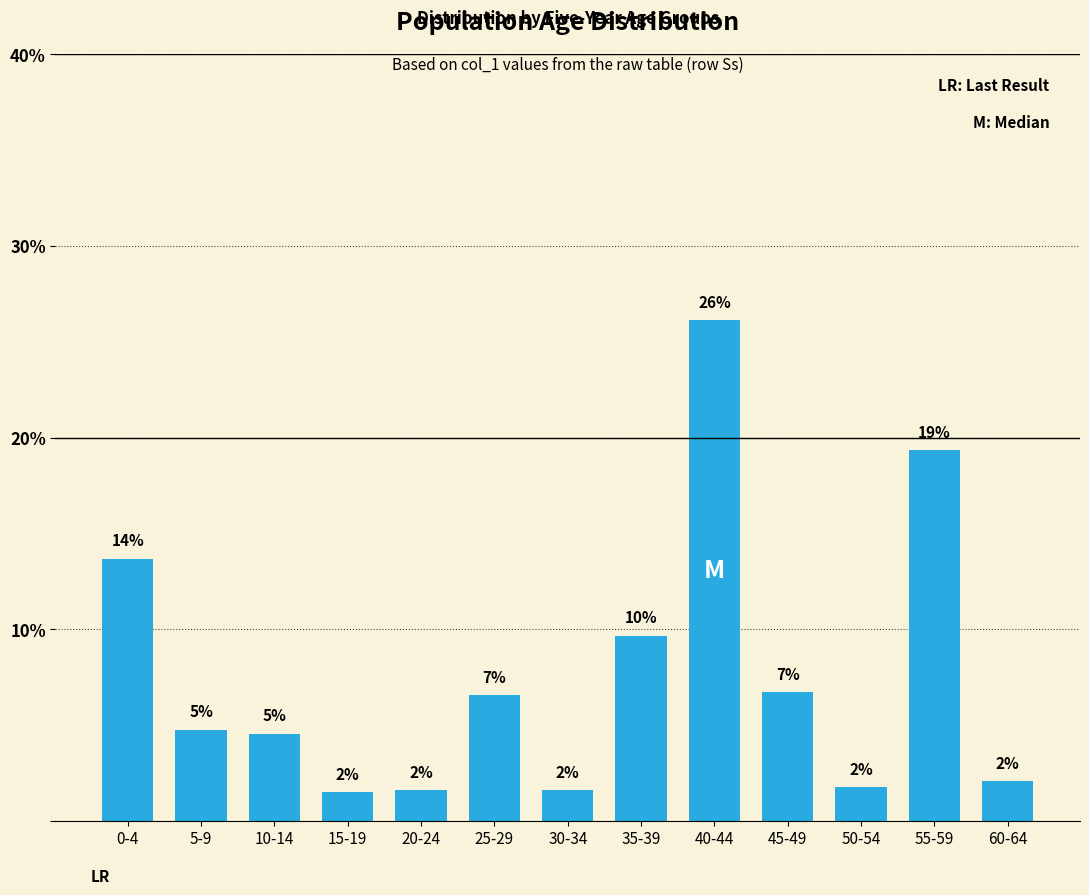

Does the chart contain any negative values?

No